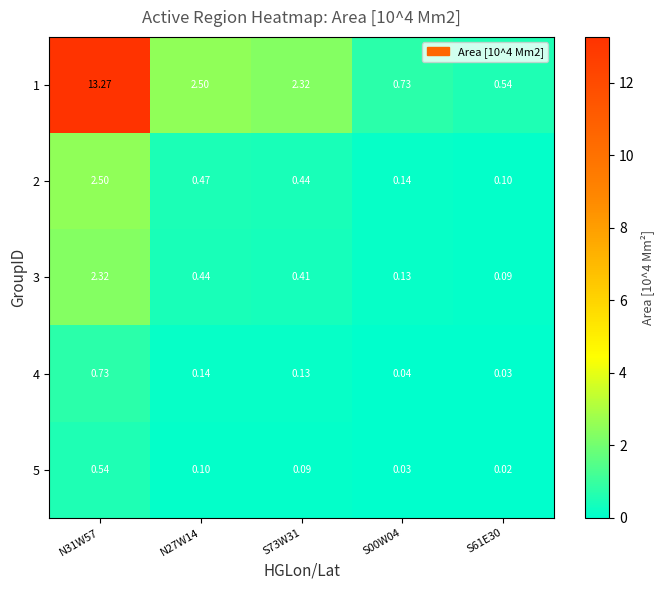

Which series has the largest range (max minus min)?

1